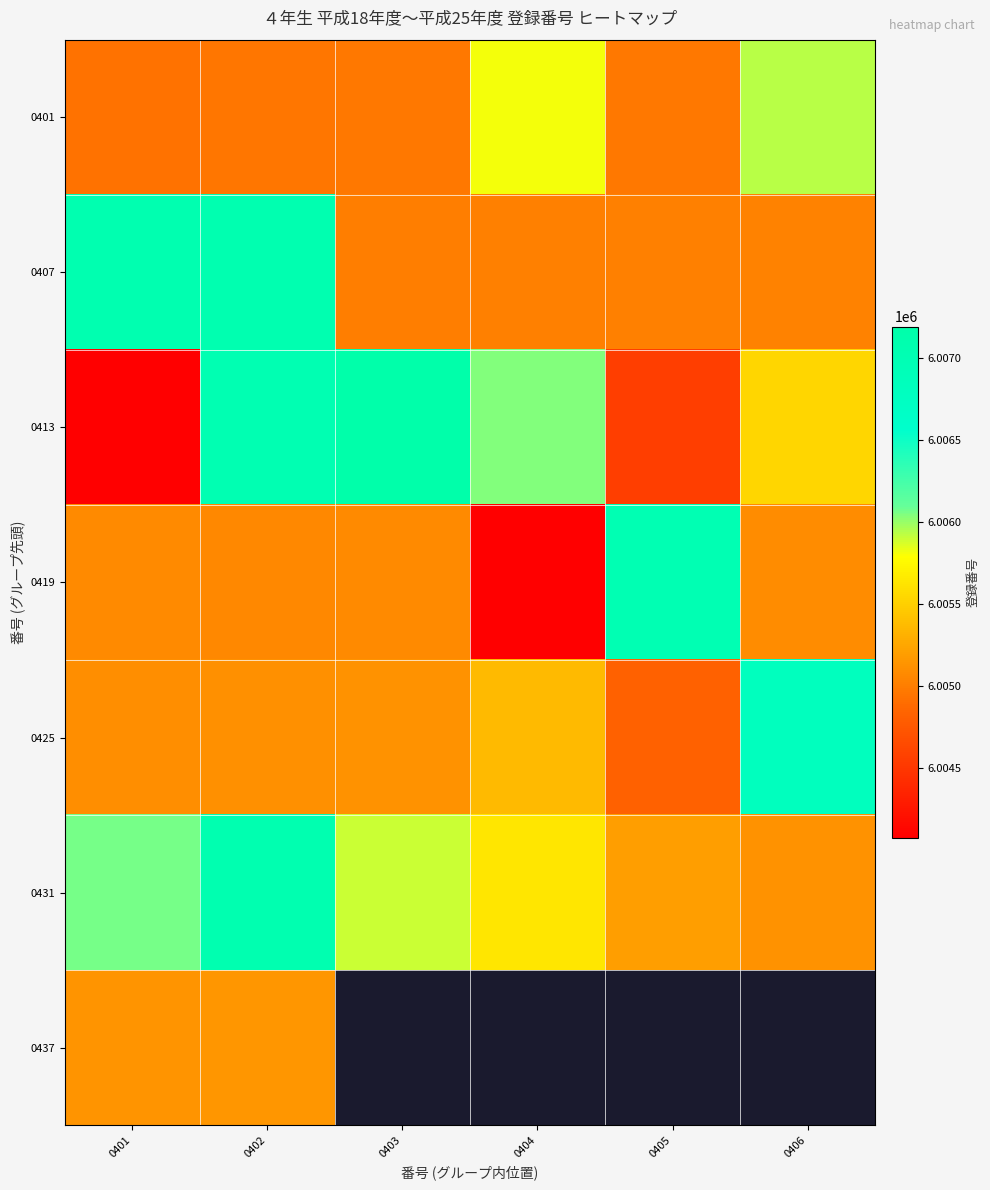

Rank the series at 0401 from lowest to highest value.

0413, 0401, 0419, 0425, 0437, 0431, 0407